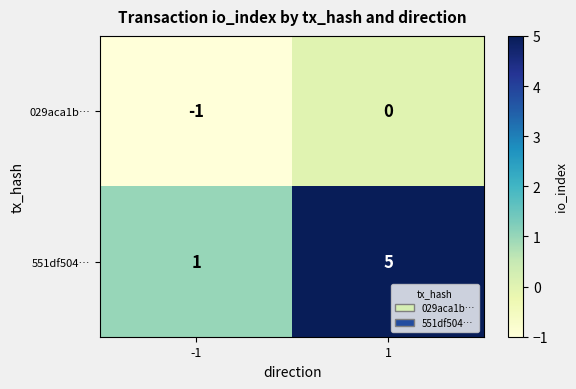

Rank the series by their average value, from highest to lowest.

551df504…, 029aca1b…